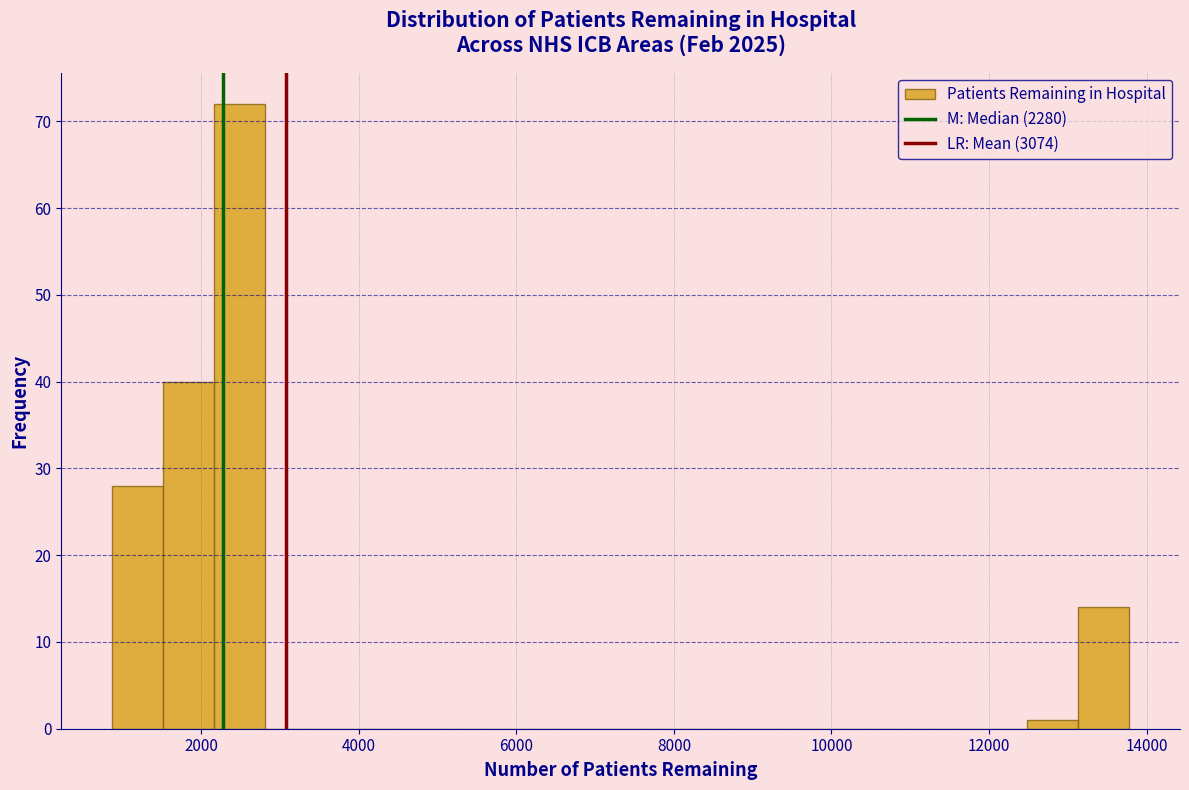

Around what value on the x-axis is the tallest bar? Give the approximate position of its centre, as read against the axis.

2400